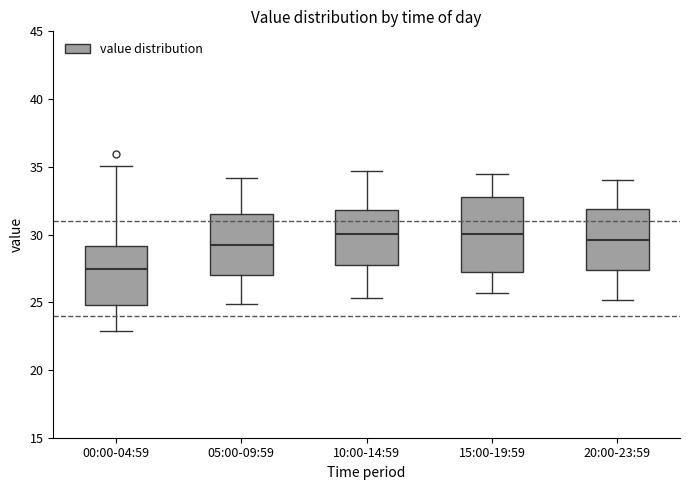

Where does the median line of the box for 00:00-04:59 sit on the y-axis? The values are not printed on the chart, so give them approximately, as read against the axis.

27.5